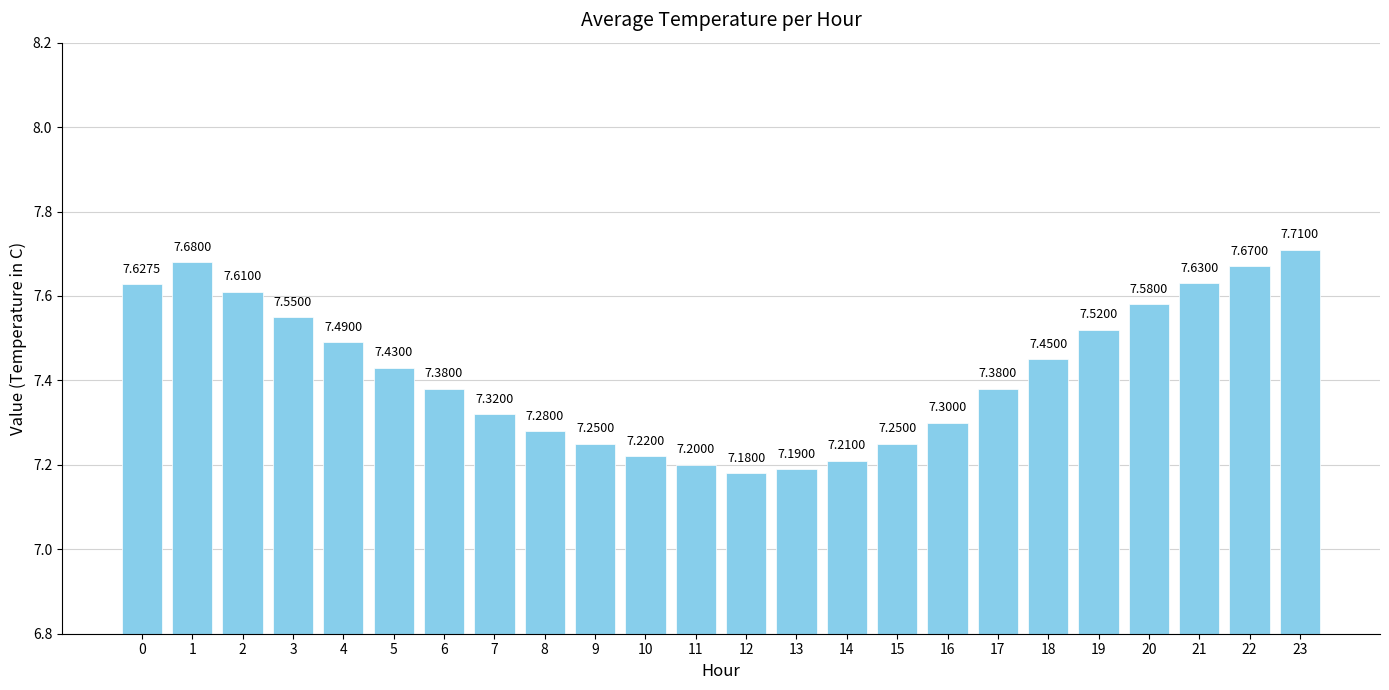

What is the value of the 7th bar from the left?

7.4